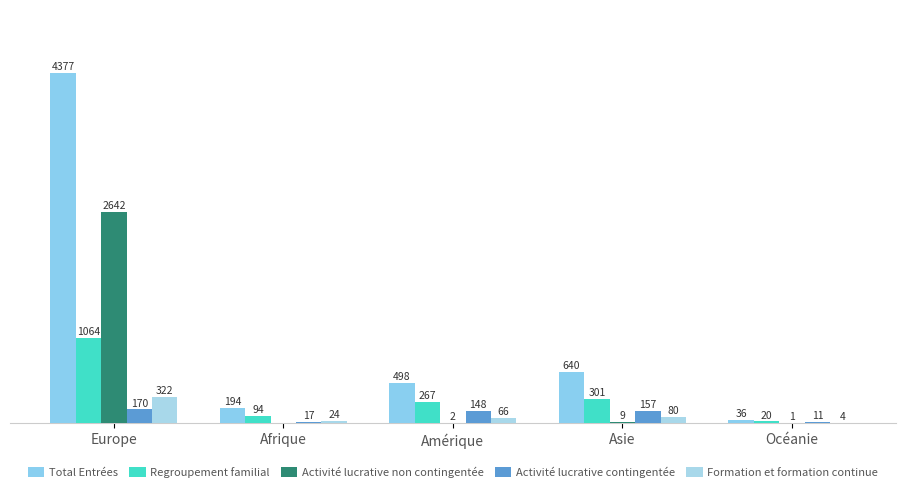

Reading left to right, list all the values displayed in this chart.

Total Entrées: Europe=4377	Afrique=194	Amérique=498	Asie=640	Océanie=36
Regroupement familial: Europe=1064	Afrique=94	Amérique=267	Asie=301	Océanie=20
Activité lucrative non contingentée: Europe=2642	Afrique=0	Amérique=2	Asie=9	Océanie=1
Activité lucrative contingentée: Europe=170	Afrique=17	Amérique=148	Asie=157	Océanie=11
Formation et formation continue: Europe=322	Afrique=24	Amérique=66	Asie=80	Océanie=4